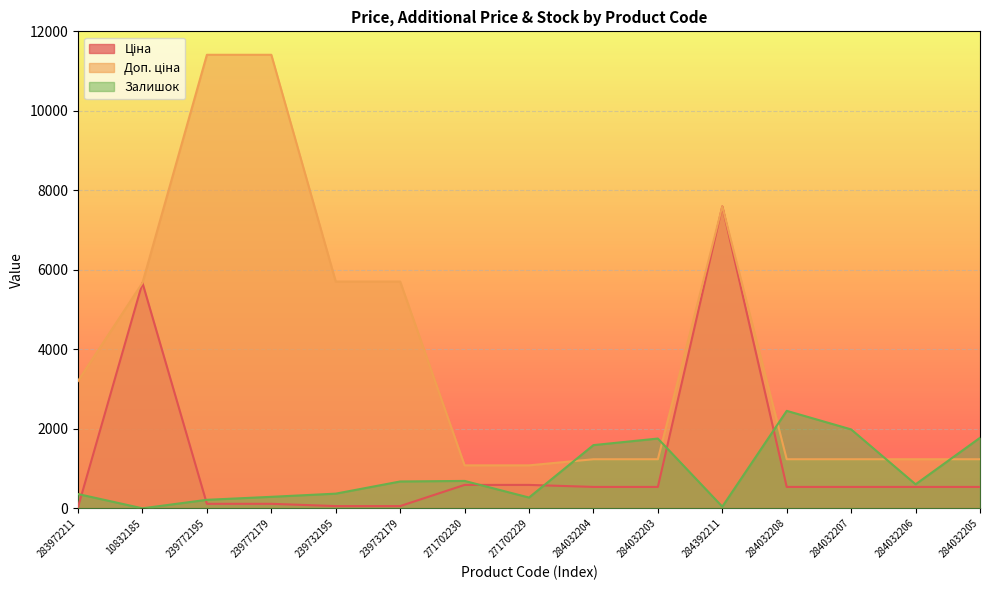

What is the sum of all Ціна values?

18058.5